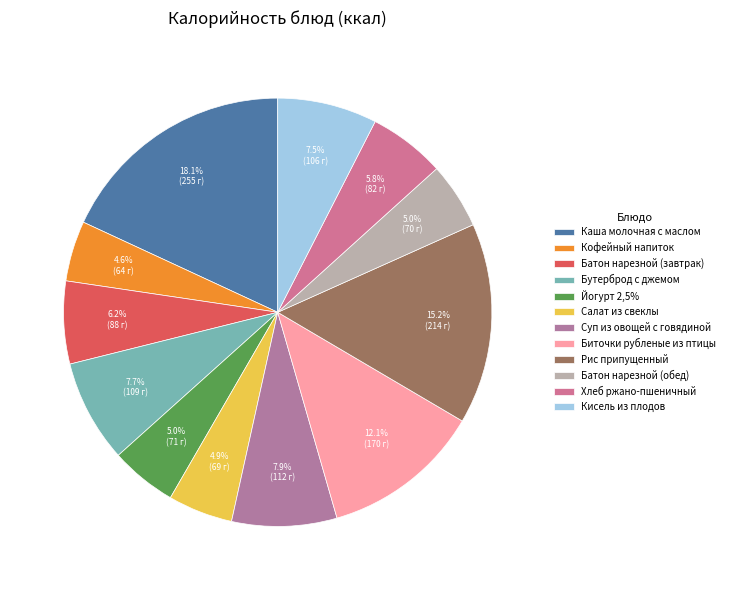

Count the number of slices in the pie.

12